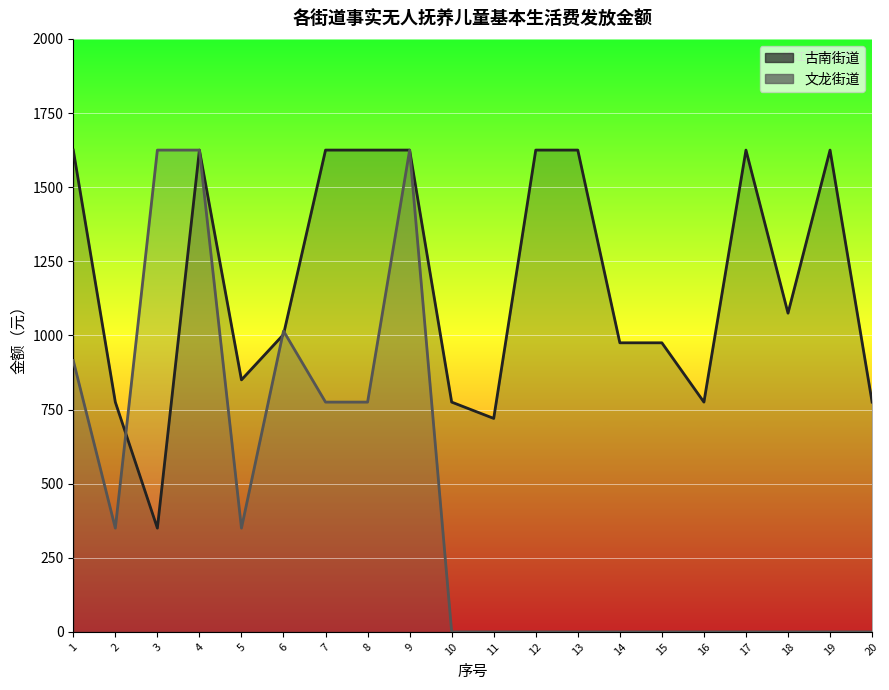

How many intersections are there between 文龙街道 and 古南街道?

3